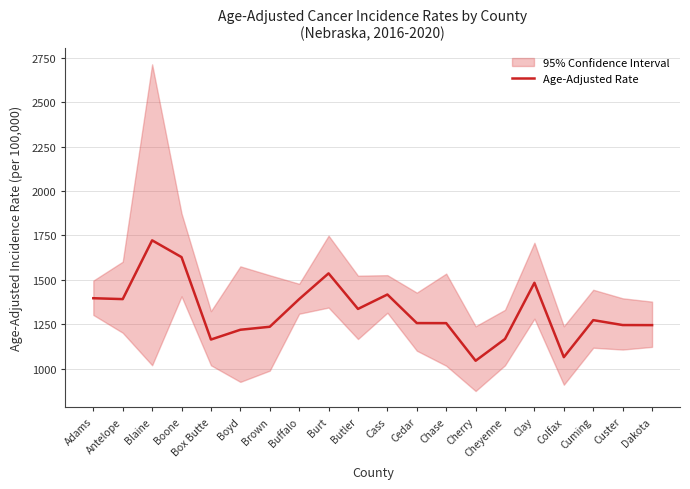

Is this an area chart (filled region under the line)?

No